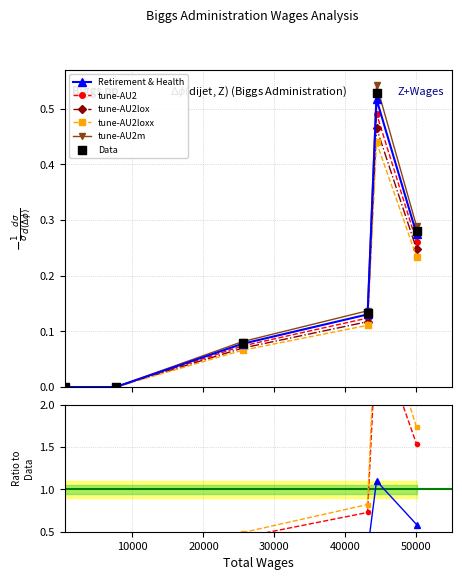

At how many categories does at least one series exceed 2?

1